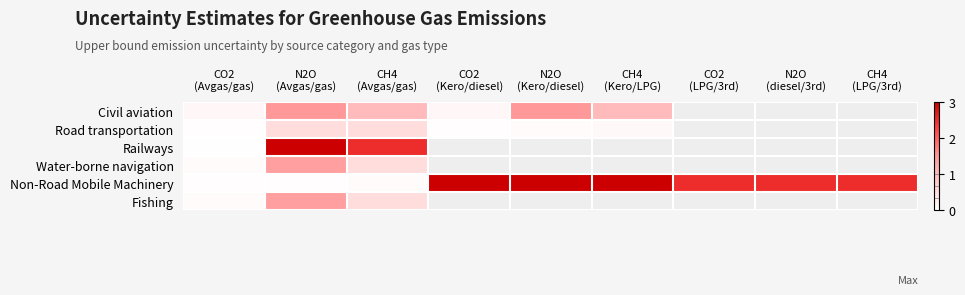

Which category has the lowest value across all series?

CO2
(Avgas/gas)